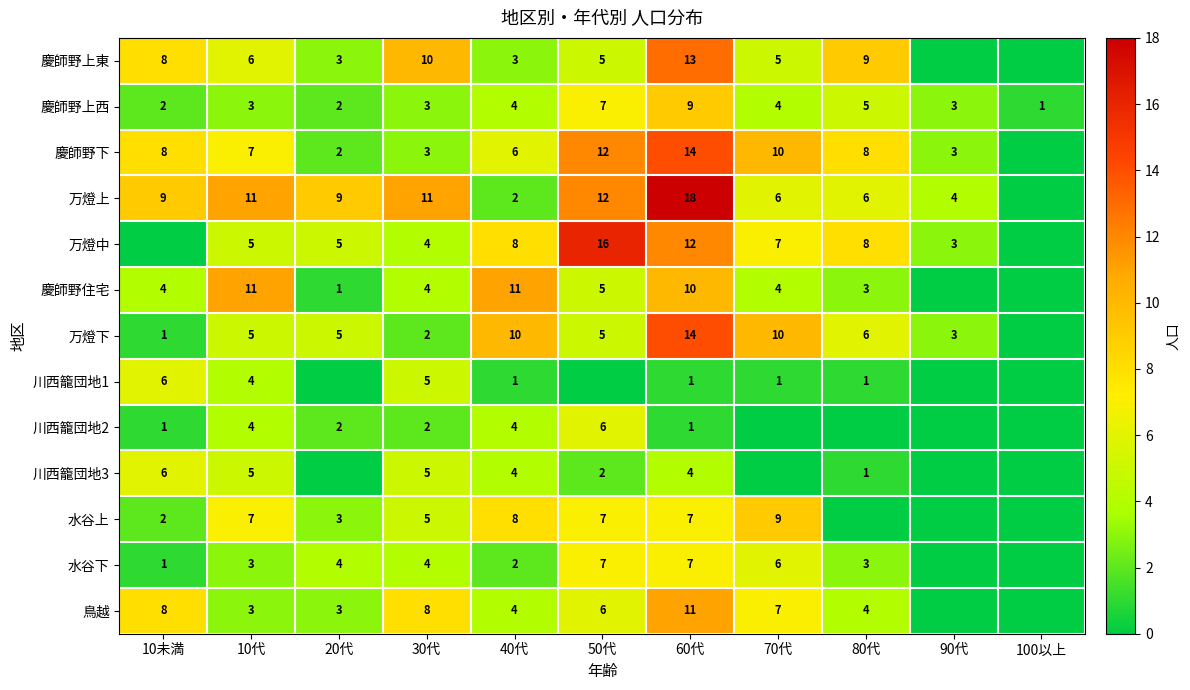

What is the difference between the 万燈下 values at 20代 and 30代?

3